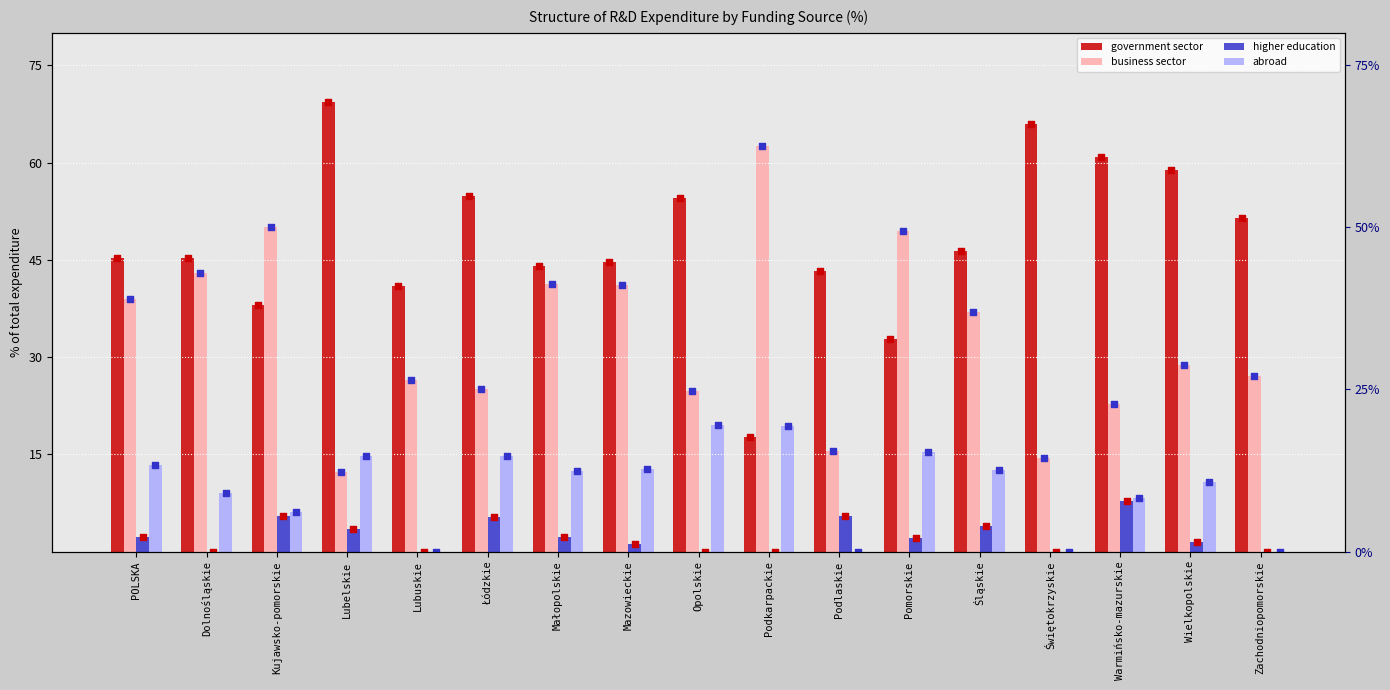

At which category is the sum across all series the highest?

Lubelskie